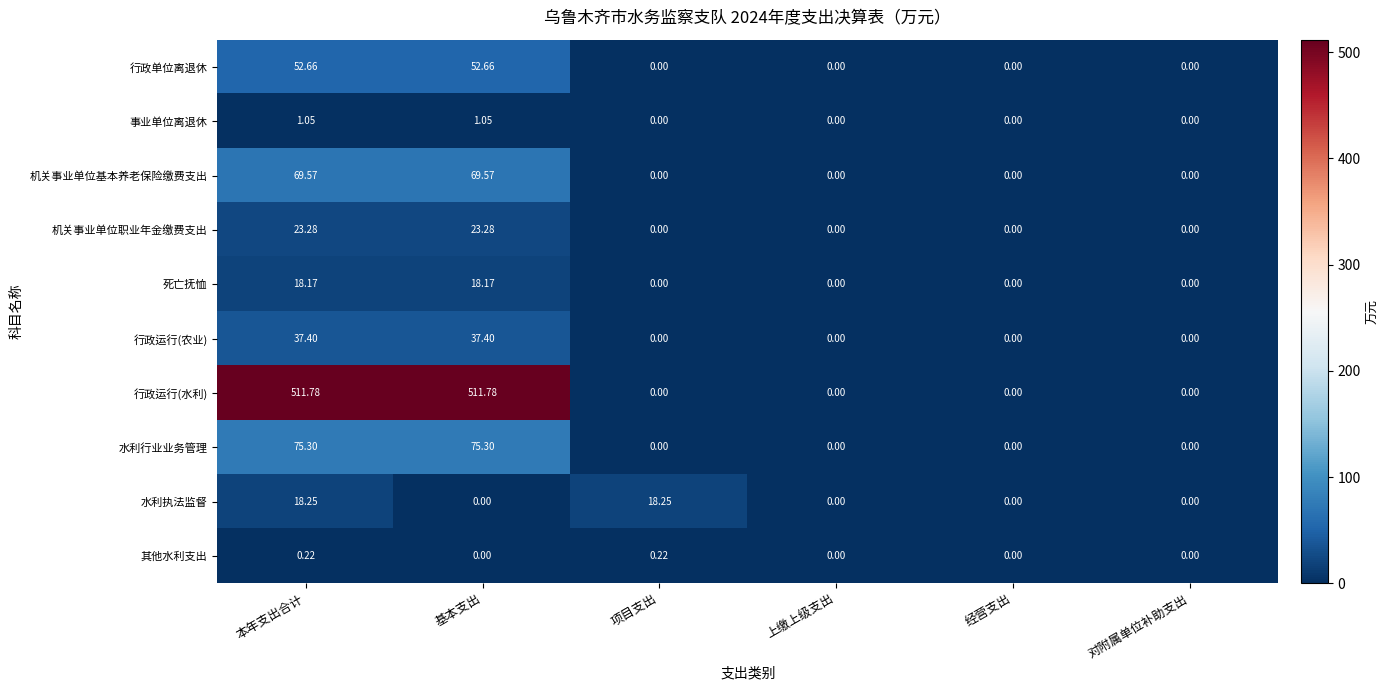

Which series changed the most between 本年支出合计 and 基本支出?

水利执法监督